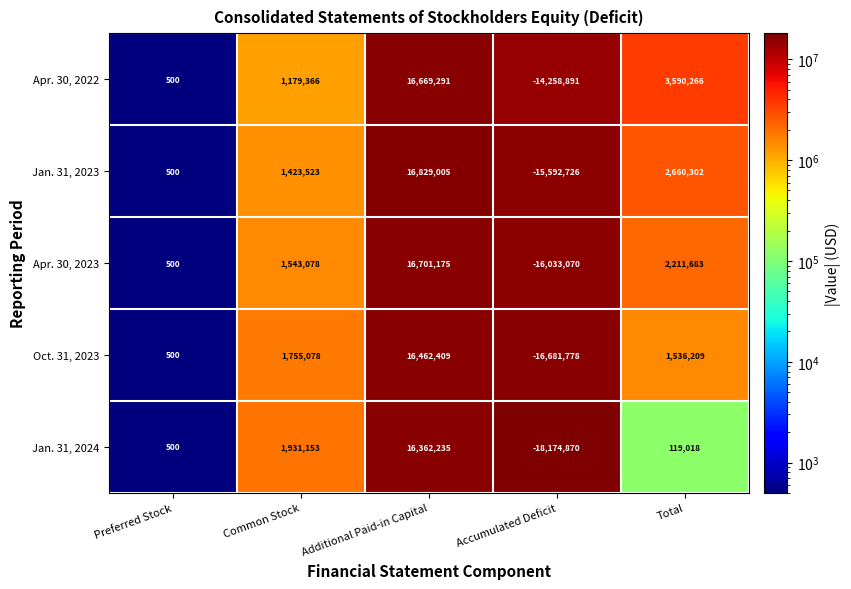

What is the highest value of the Jan. 31, 2023 series?

16829005